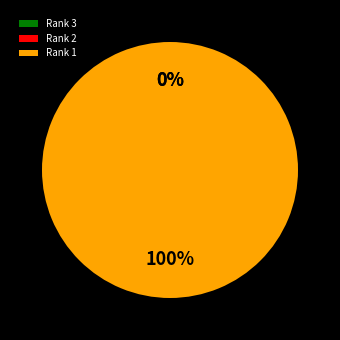

To the nearest percent, what is the average slice percentage?

33%